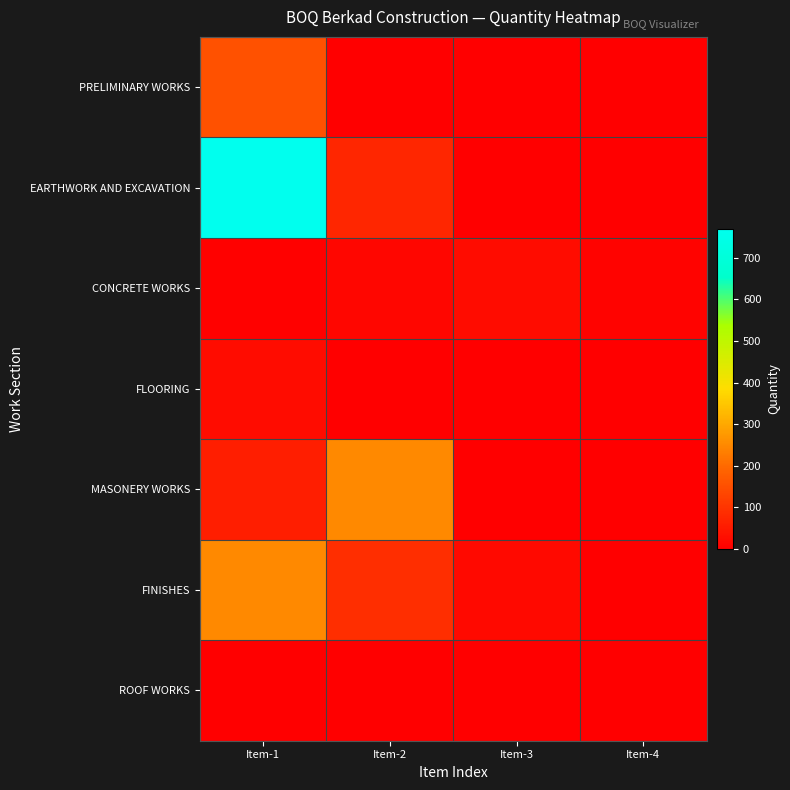

Reading left to right, list all the values displayed in this chart.

PRELIMINARY WORKS: Item-1=154.0	Item-2=1.0	Item-3=1.0	Item-4=1.0
EARTHWORK AND EXCAVATION: Item-1=770.0	Item-2=73.8	Item-3=0.0	Item-4=0.0
CONCRETE WORKS: Item-1=5.9	Item-2=13.5	Item-3=25.0	Item-4=8.4
FLOORING: Item-1=27.0	Item-2=0.0	Item-3=0.0	Item-4=0.0
MASONERY WORKS: Item-1=60.0	Item-2=250.0	Item-3=0.0	Item-4=0.0
FINISHES: Item-1=250.0	Item-2=90.2	Item-3=21.0	Item-4=0.0
ROOF WORKS: Item-1=1.0	Item-2=0.0	Item-3=0.0	Item-4=0.0